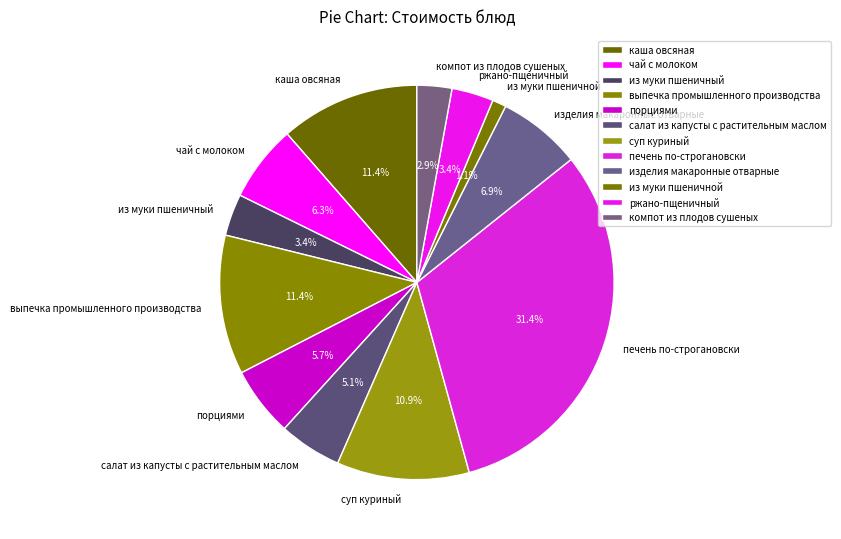

Which category has the smallest portion of the pie?

из муки пшеничной